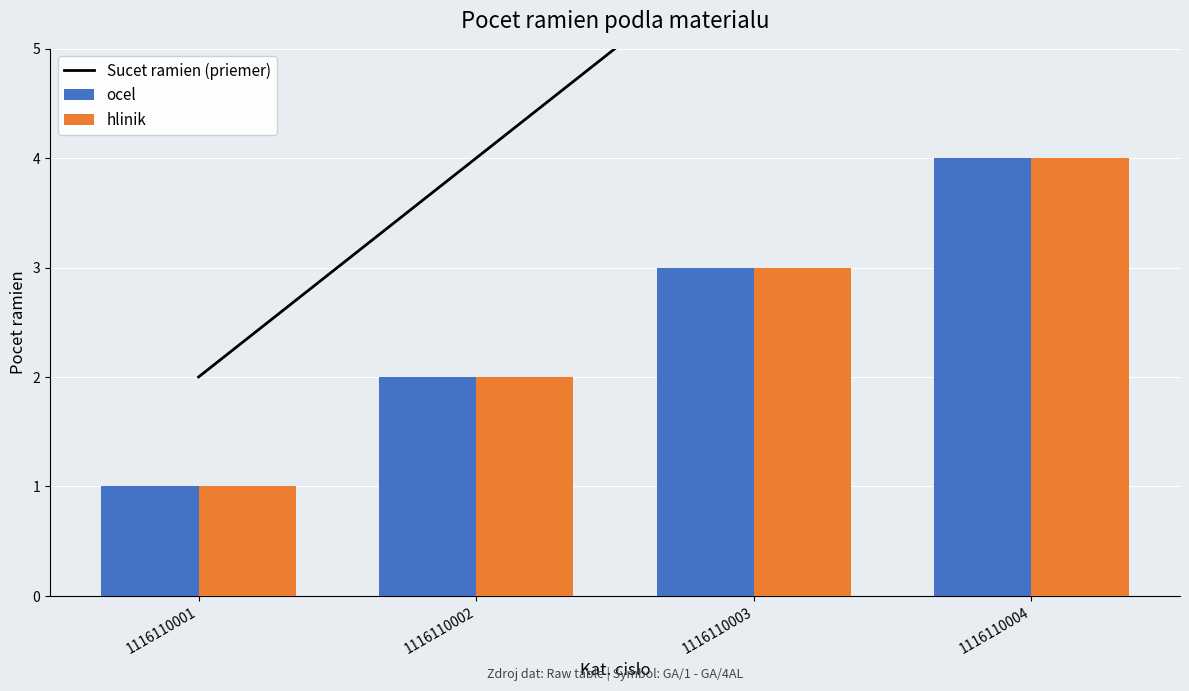

Which category has the lowest value in the ocel series?

1116110001